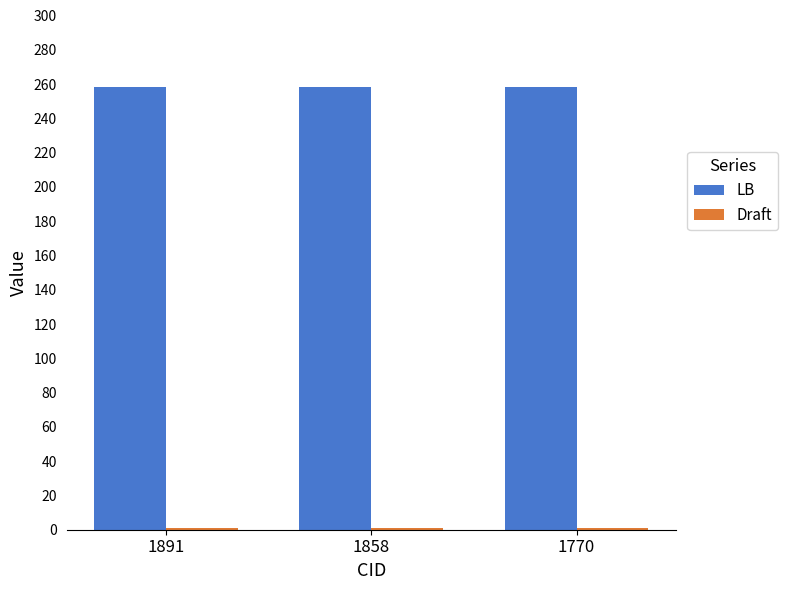

What is the total value across all series at 1770?

259